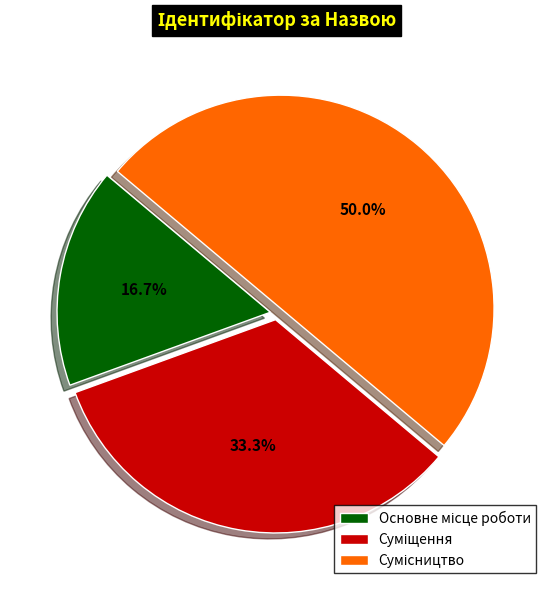

What percentage is the Сумісництво slice, to the nearest percent?

50%